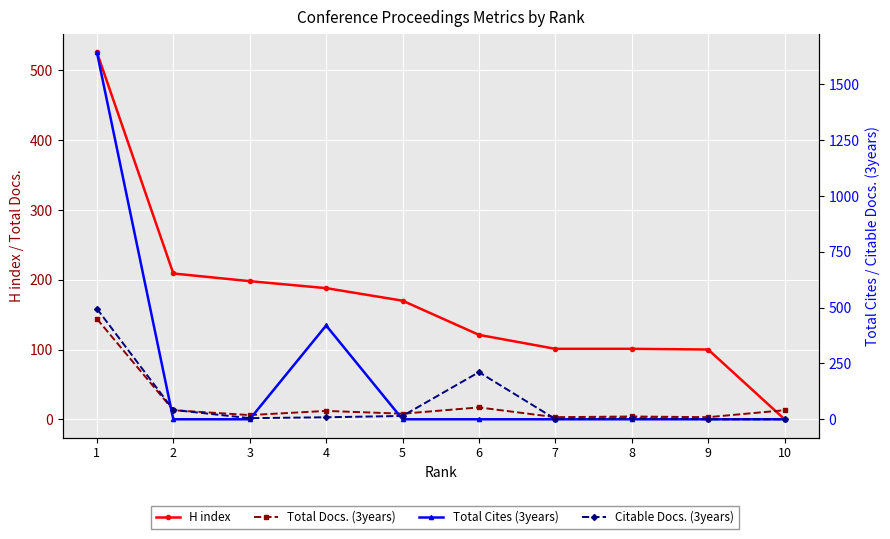

True or false: Total Cites (3years) has a value of 0 at 5.

True